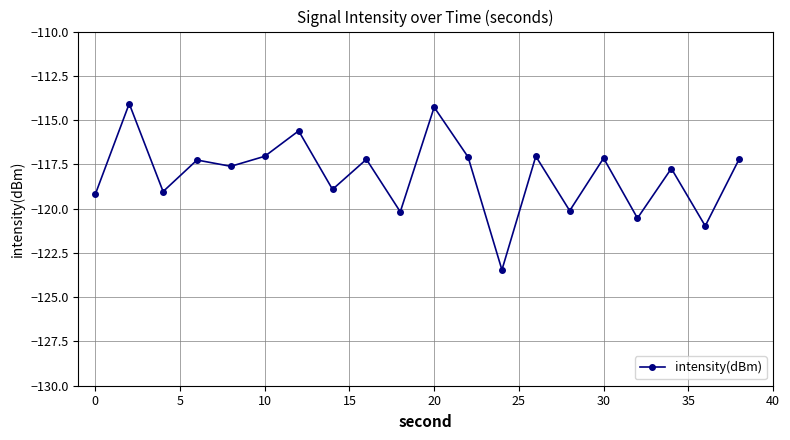

What is the minimum value shown in the chart?

-123.5